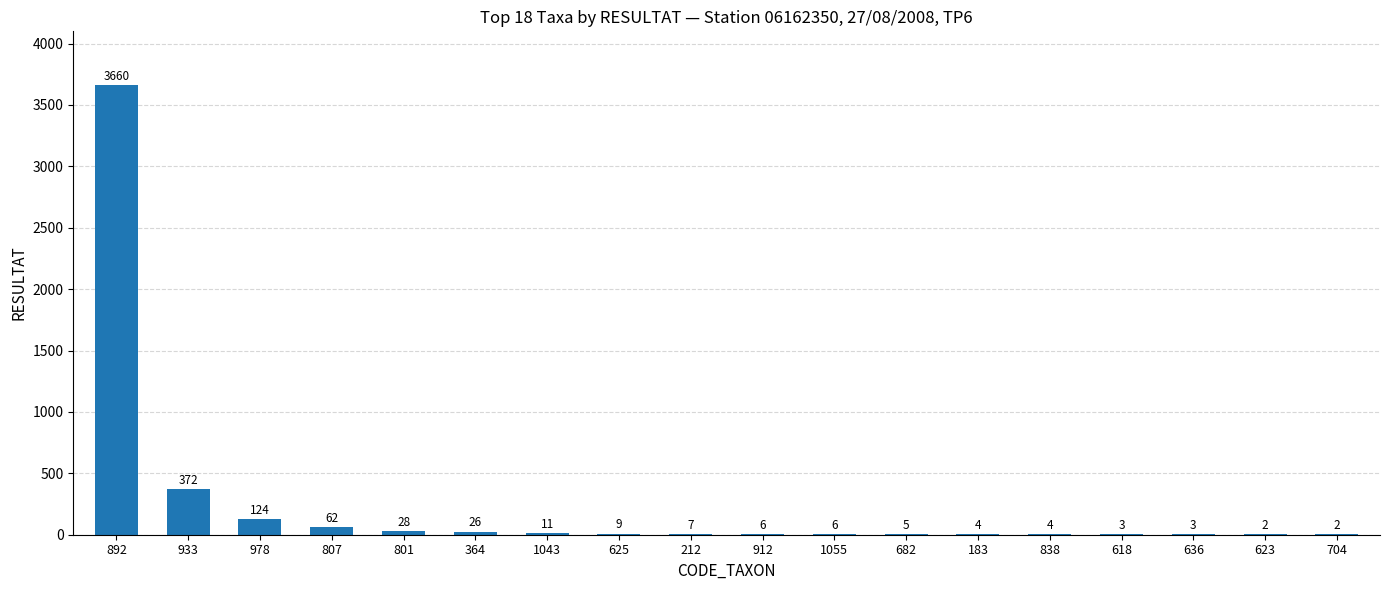

What is the change in value from 807 to 623?

-60